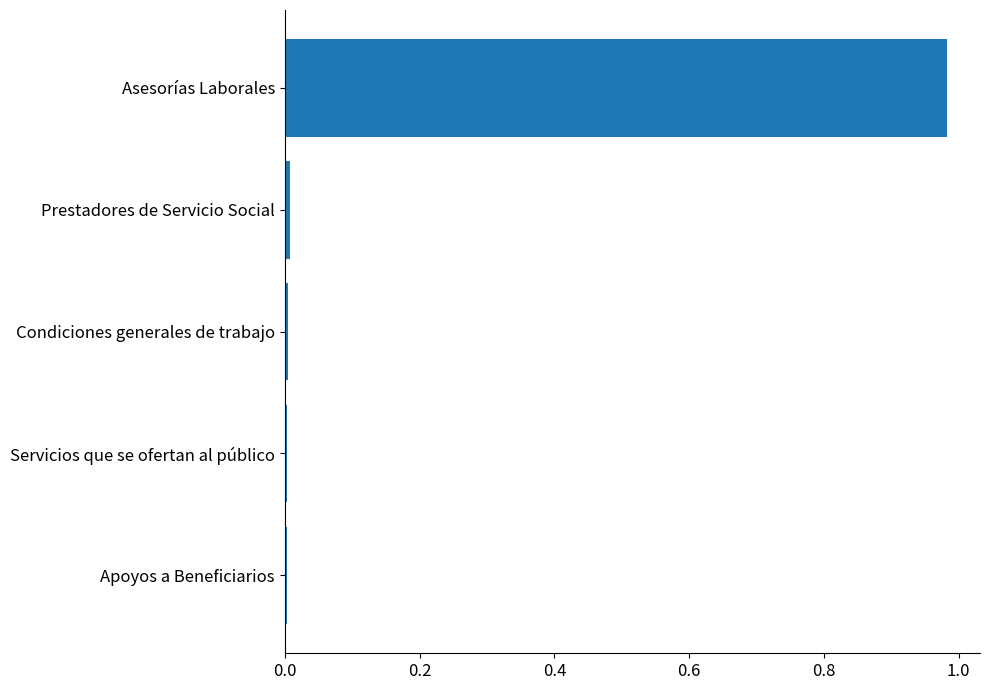

Is it true that the value at Prestadores de Servicio Social is 0.0?

True